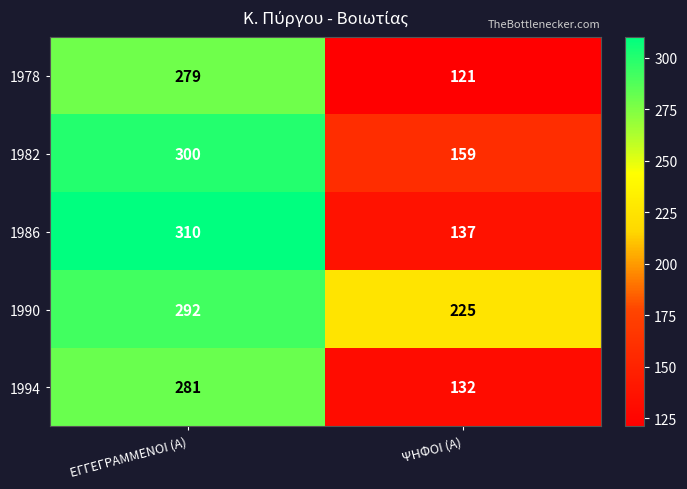

Where is 1990 nearest to the value 258?

ΨΗΦΟΙ (Α)